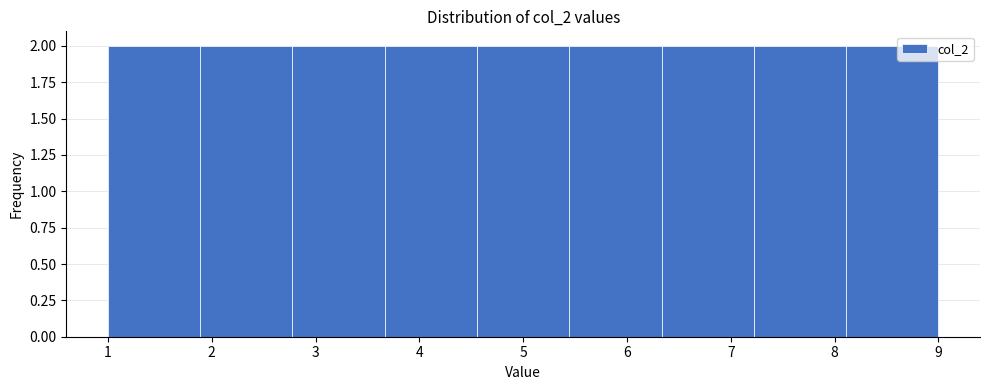

What is the height of the bar covering 3.7 to 4.6 on the x-axis? Neither the bar edges nor the heights are printed on the chart, so give them approximately, as read against the axes.

2